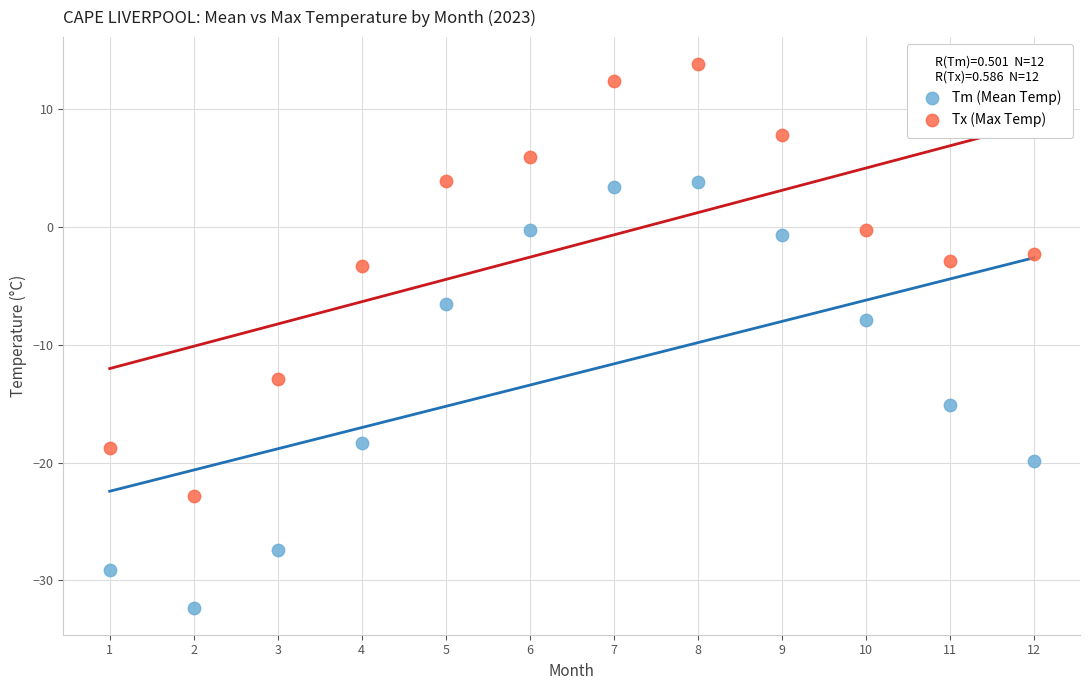

Which series contains the highest Y value?

Tx (Max Temp)